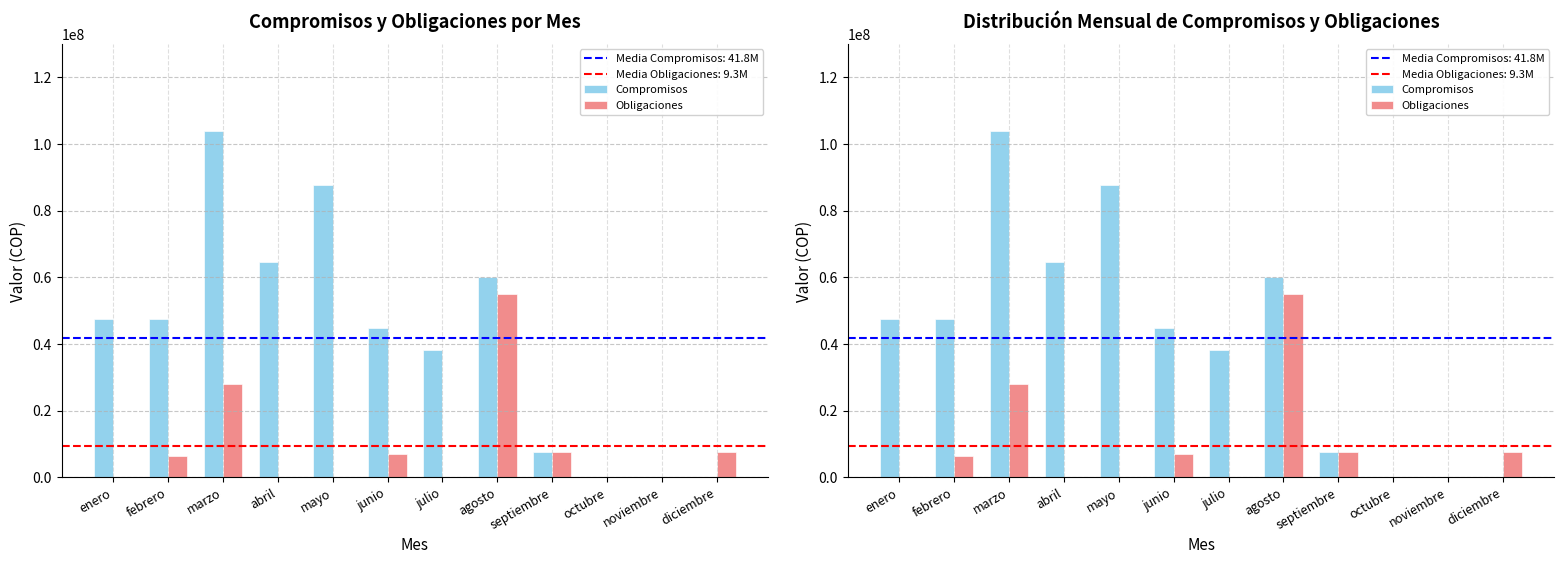

Reading left to right, extract all data points from this chart.

Compromisos: enero=47600000	febrero=47600000	marzo=103995743	abril=64618756	mayo=87666667	junio=44620000	julio=38279852	agosto=60000000	septiembre=7578000	octubre=0	noviembre=0	diciembre=0
Obligaciones: enero=0	febrero=6309290	marzo=27995743	abril=0	mayo=0	junio=7000000	julio=0	agosto=55000000	septiembre=7578000	octubre=0	noviembre=0	diciembre=7590739